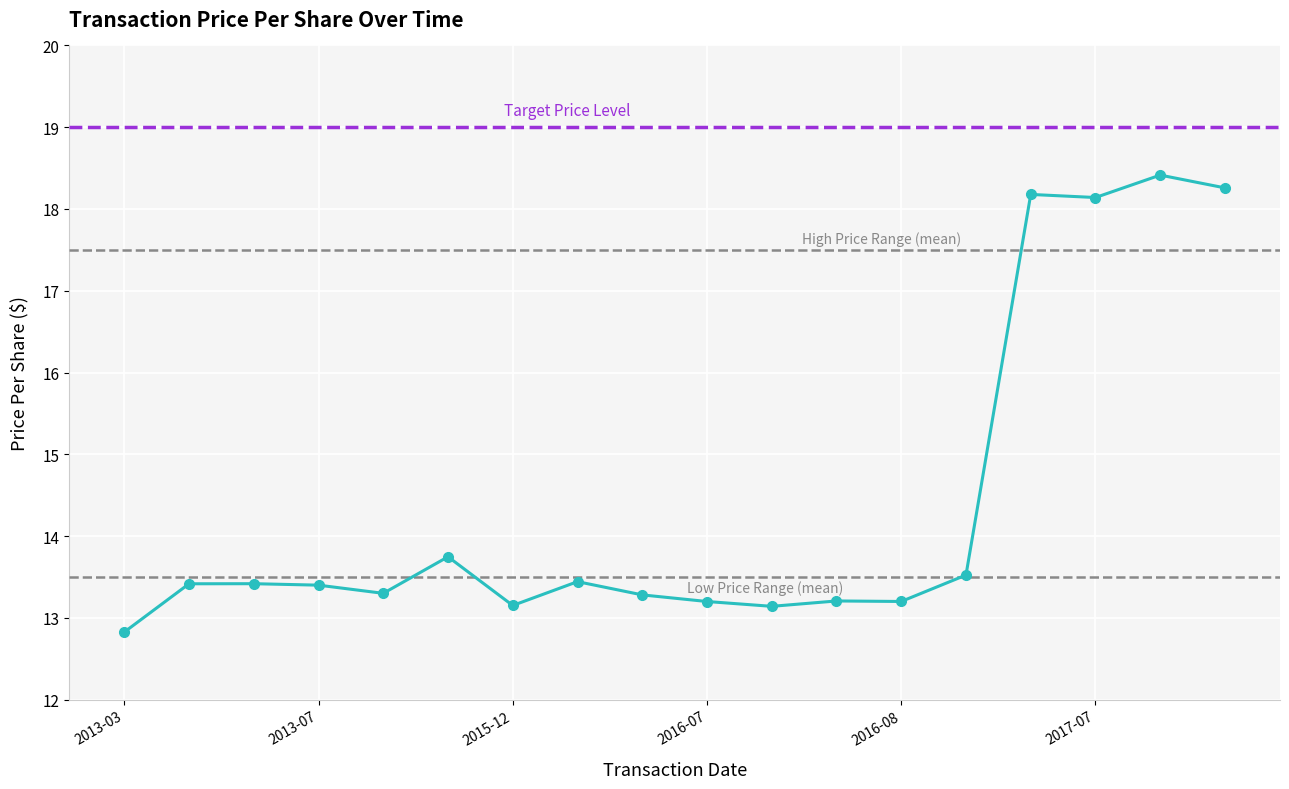

What is the difference between the maximum and second lowest values?

5.3